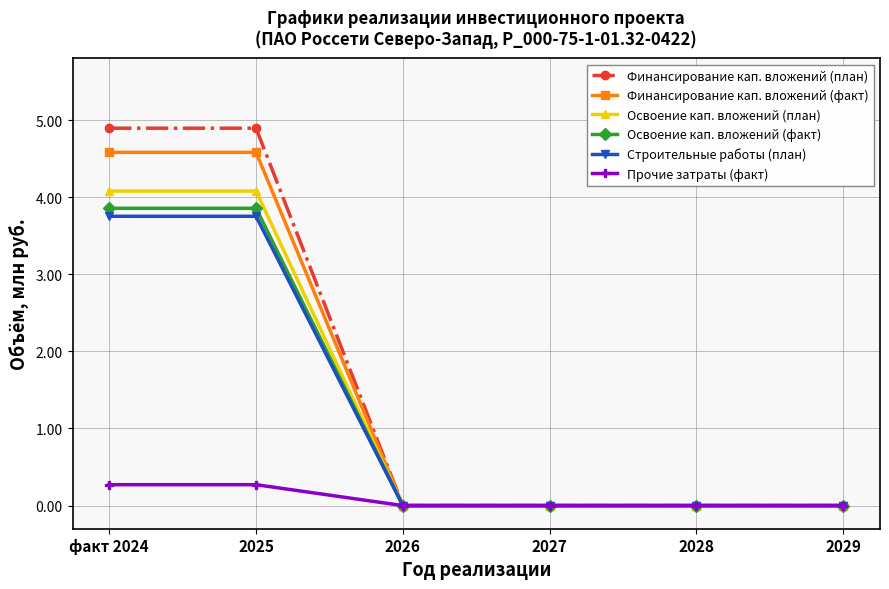

What is the total value across all series at факт 2024?

21.4